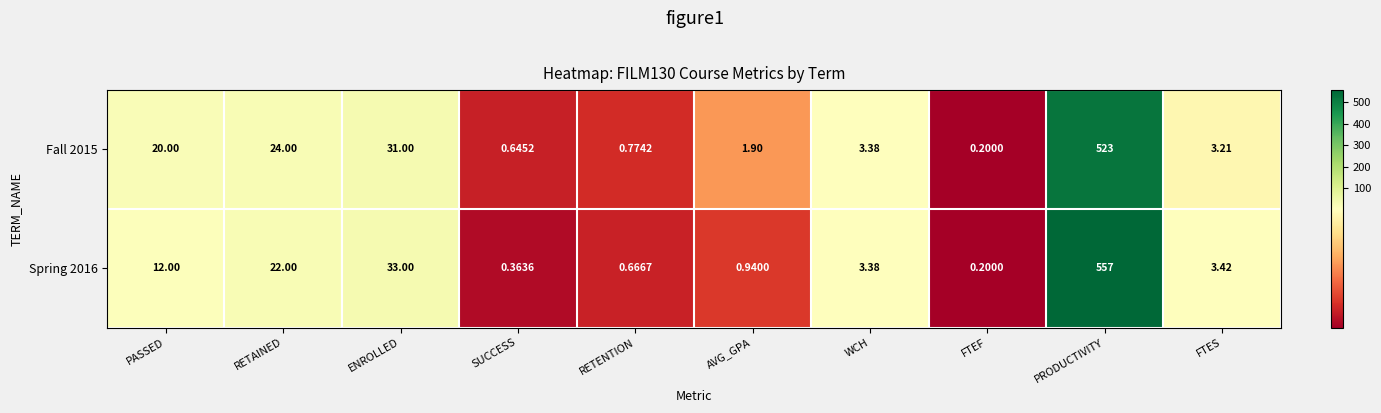

What is the minimum value shown in the chart?

0.2